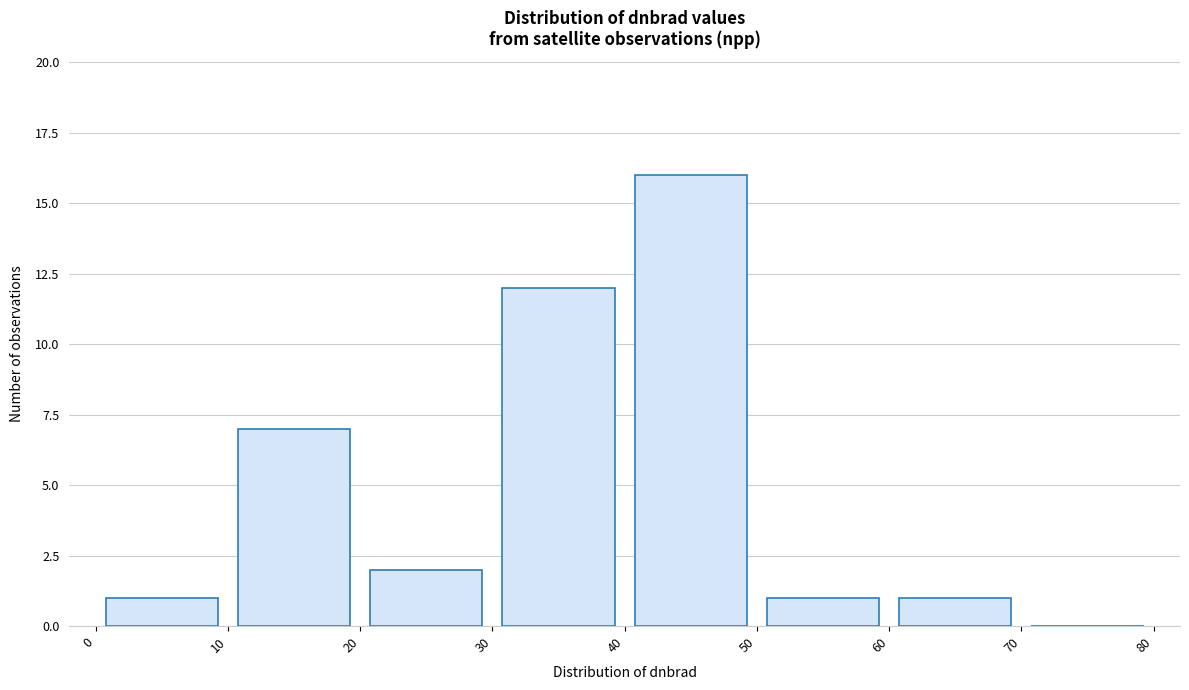

Reading left to right, list every bar in this chart as the range it spans on the x-axis followed by its height. The values are not printed on the chart, so give them approximately, as read against the axis.

0 to 10: 1
10 to 20: 7
20 to 30: 2
30 to 40: 12
40 to 50: 16
50 to 60: 1
60 to 70: 1
70 to 80: 0